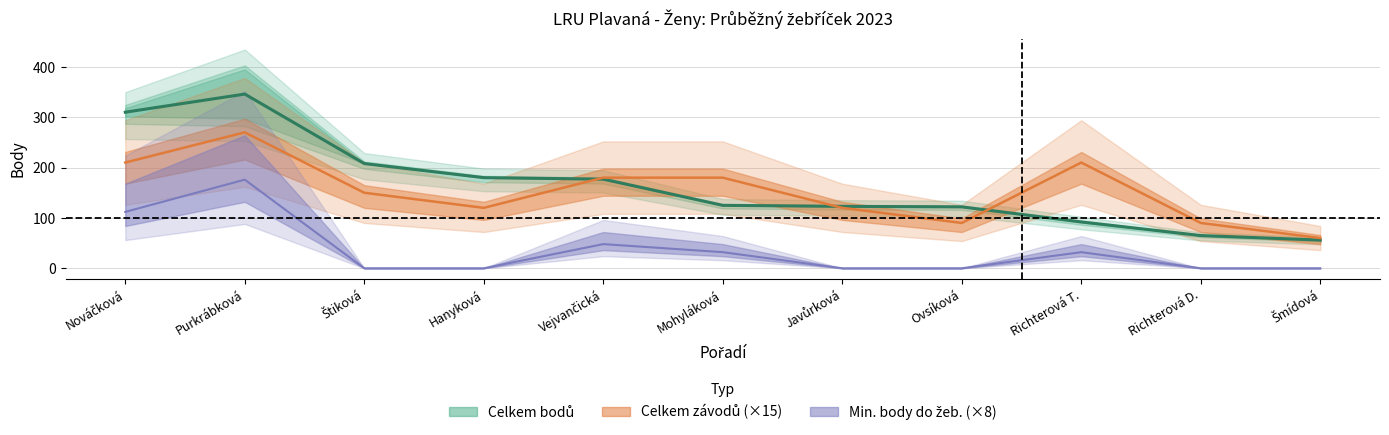

What is the highest value of the Celkem bodů series?

346